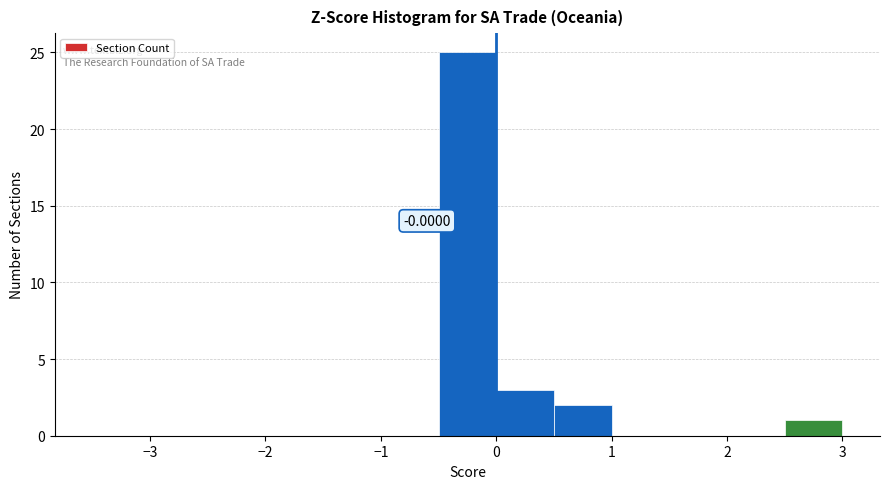

Which range on the x-axis has the tallest bar?

-0.5 to 0.0